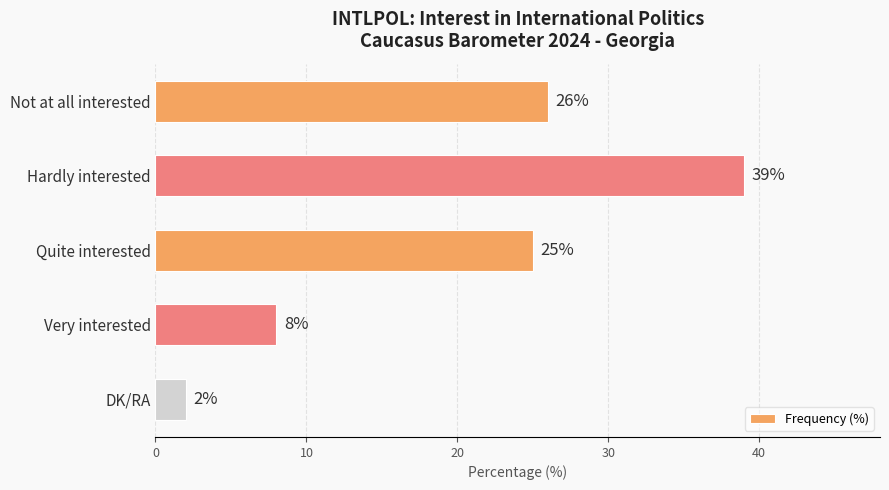

The chart shows a value of 39 at Hardly interested. True or false?

True